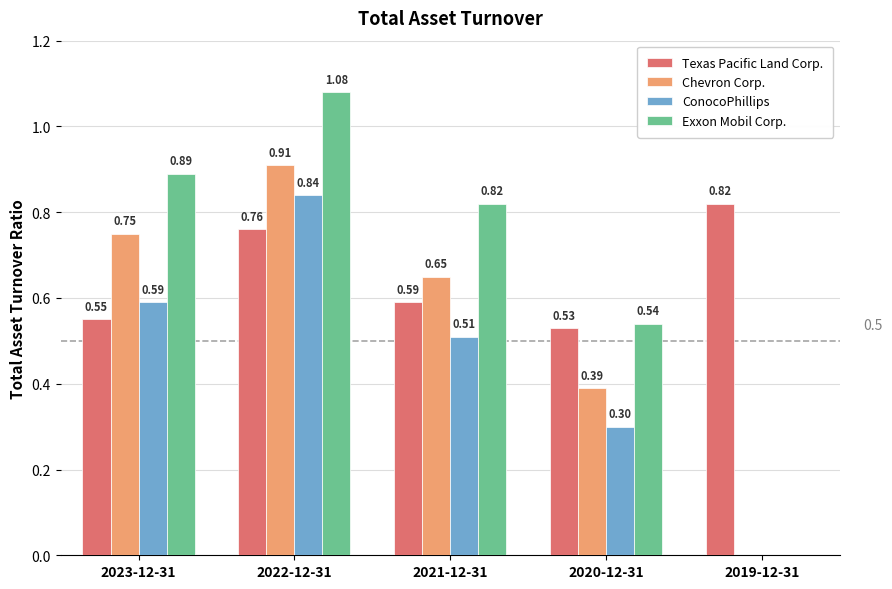

Which series changed the most between 2023-12-31 and 2022-12-31?

ConocoPhillips